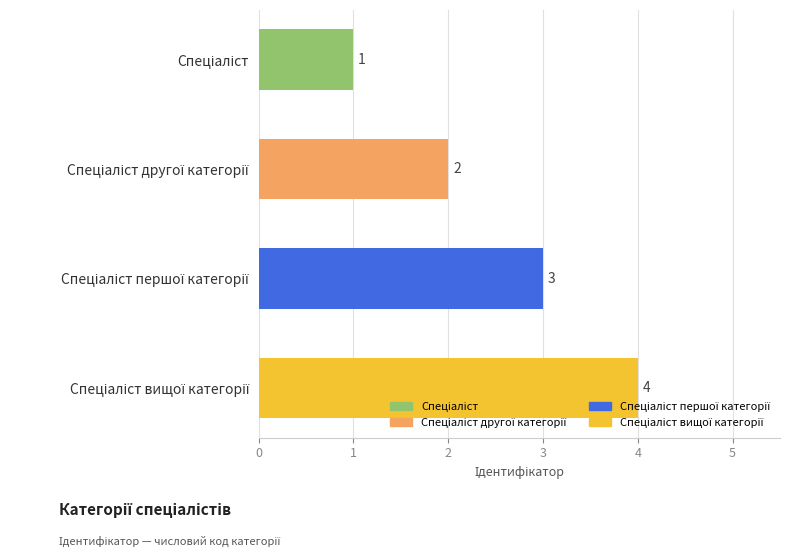

What is the difference between the maximum and minimum values?

3